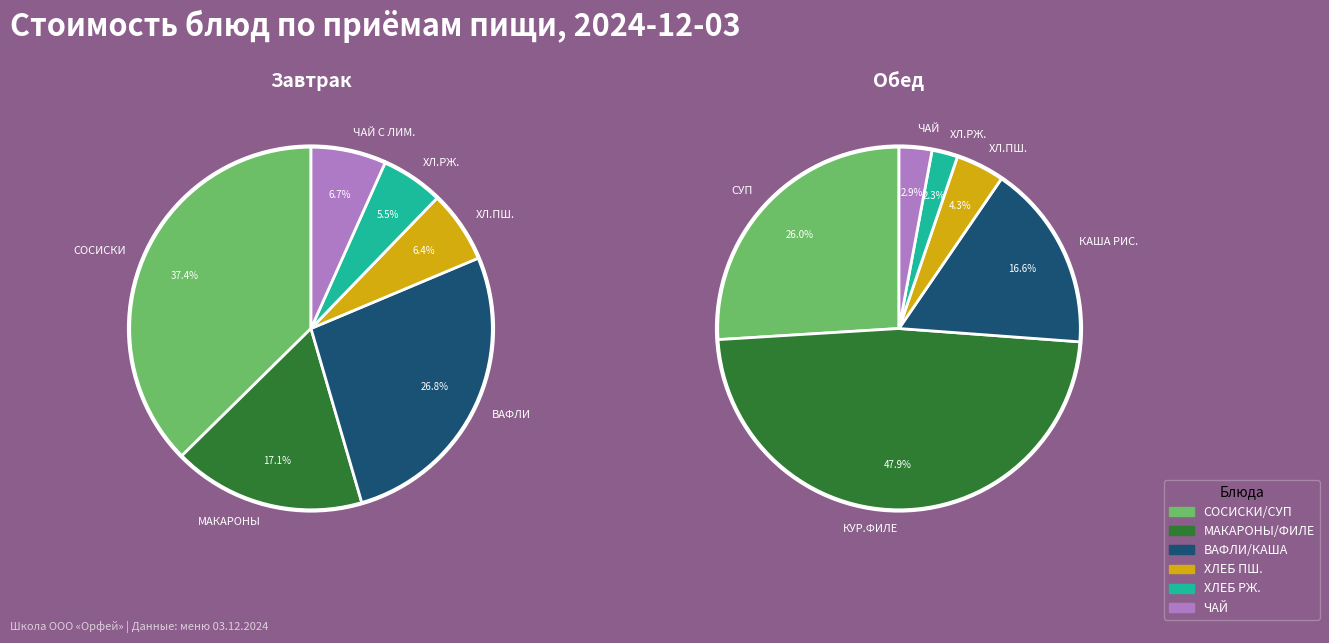

How many segments does this pie chart have?

12